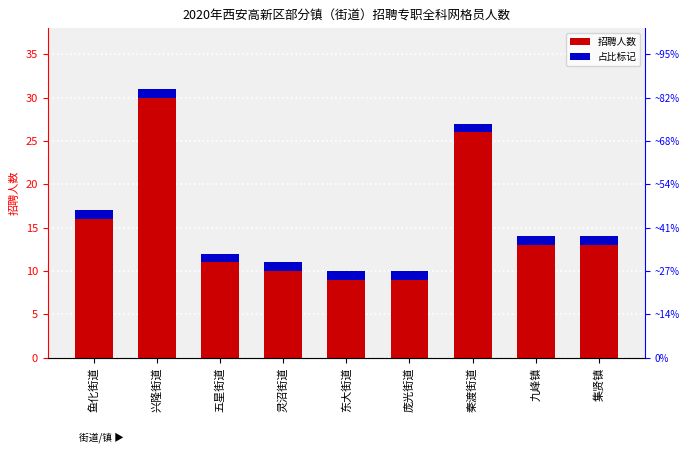

Are the bars horizontal?

No